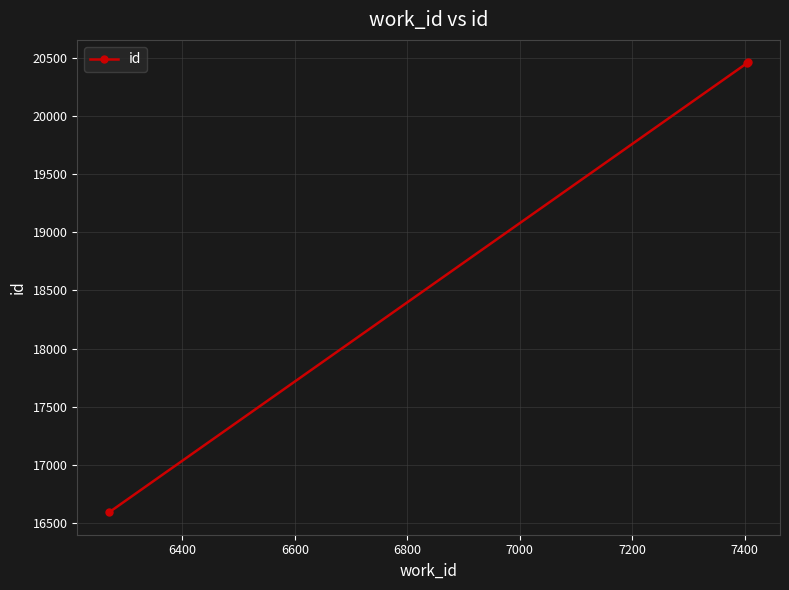

What is the difference between the maximum and minimum values?

3866